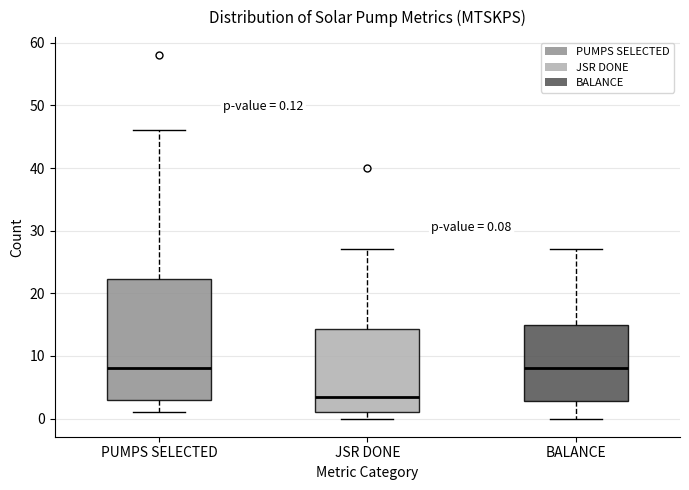

Which box has the lowest median line?

JSR DONE